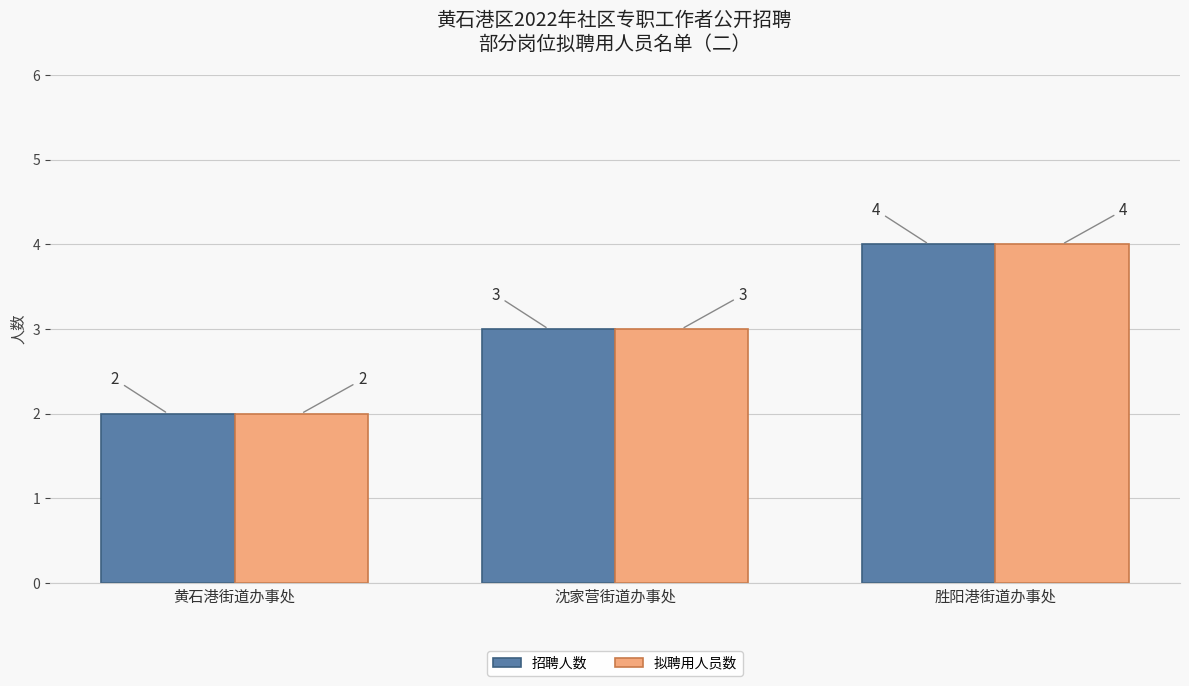

What is the difference between the 招聘人数 values at 胜阳港街道办事处 and 沈家营街道办事处?

1